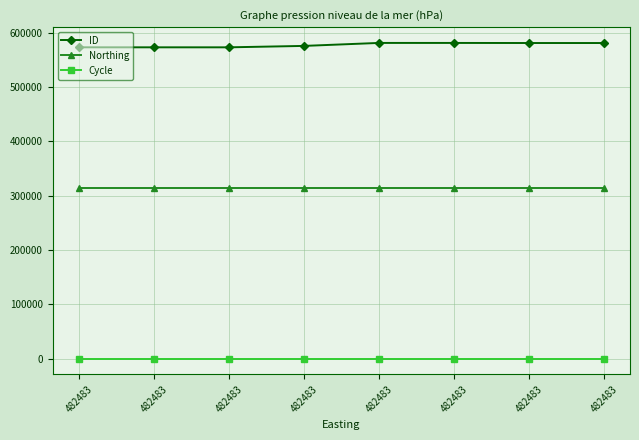

Reading left to right, list all the values displayed in this chart.

ID: 572932	572921	572910	575516	581001	580990	580849	580837
Northing: 313741	313741	313741	313741	313741	313741	313741	313741
Cycle: 3	3	3	3	3	3	3	3